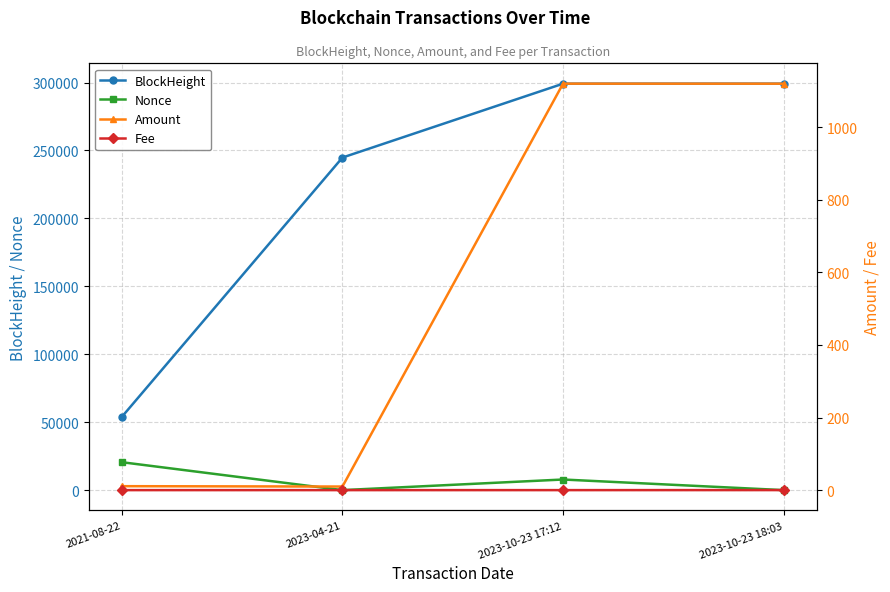

True or false: Fee has a value of 0.0 at 2021-08-22.

True